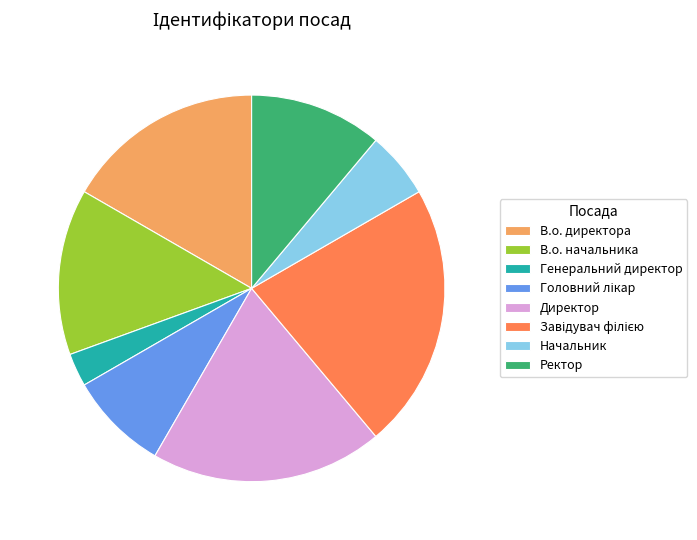

Does Ректор account for over 50% of the chart?

No